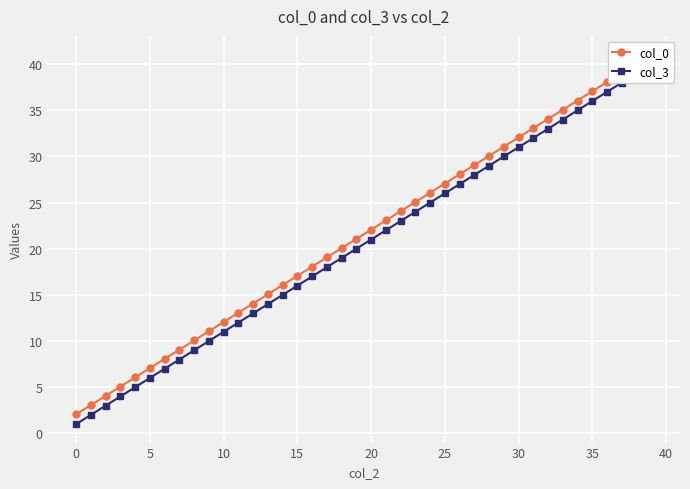

Which category has the highest value across all series?

39